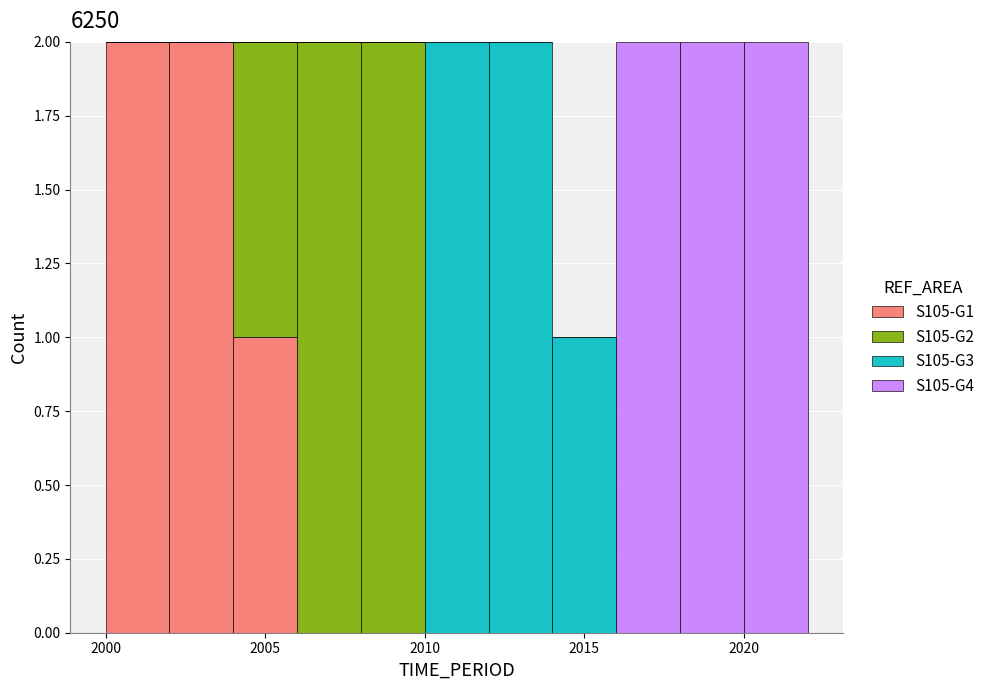

What is the total height of the stacked bar covering 2020 to 2022 on the x-axis? The values are not printed on the chart, so give them approximately, as read against the axis.

2